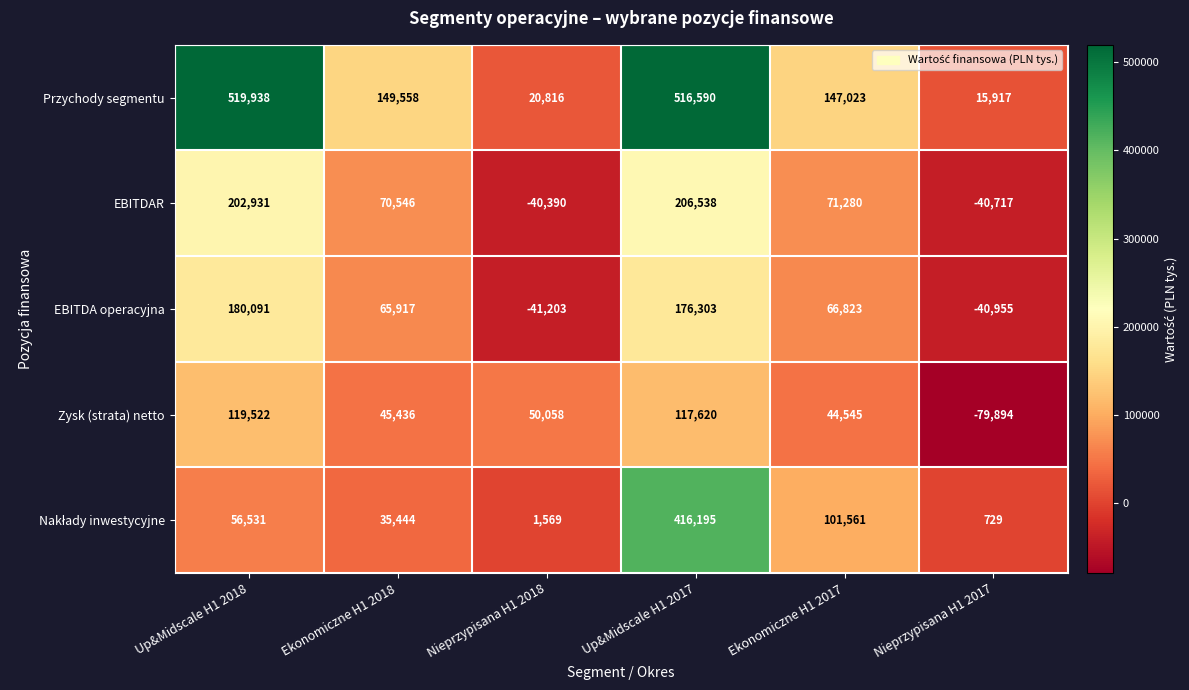

True or false: EBITDAR has a value of 111798 at Up&Midscale H1 2017.

False